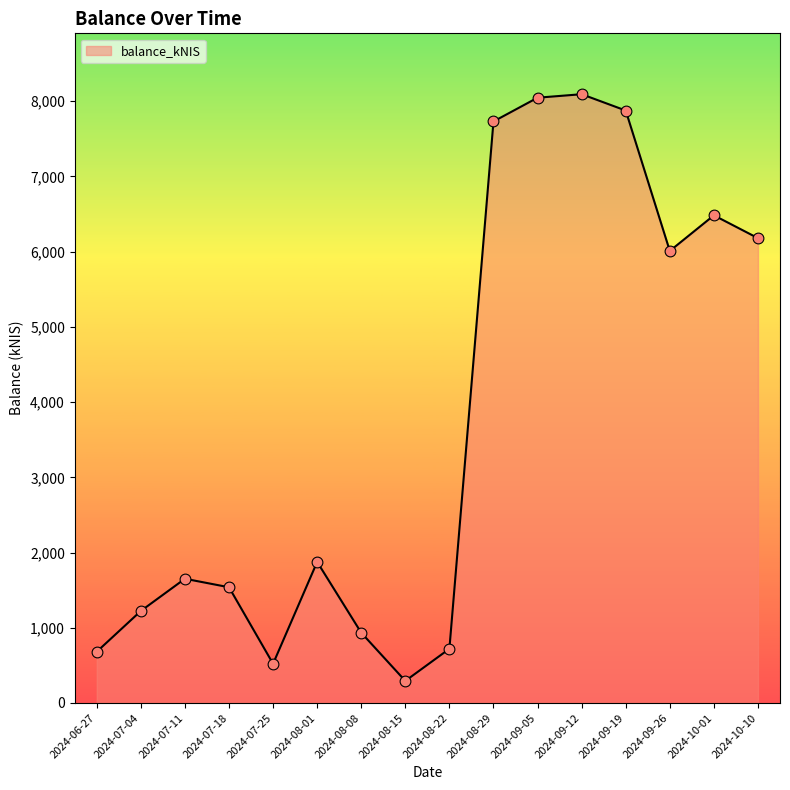

Approximately how many times larger is the value at 2024-10-01 compared to 2024-08-15?

22.1